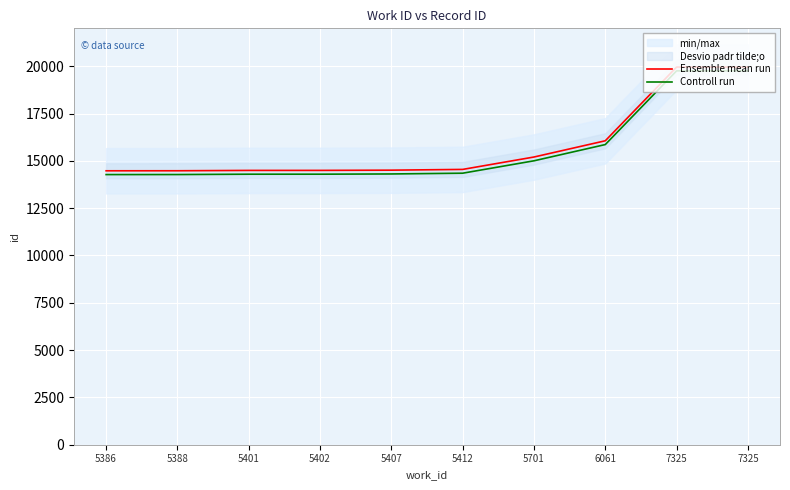

What is the approximate value of Ensemble mean run at 5701, to the nearest 100?

15200